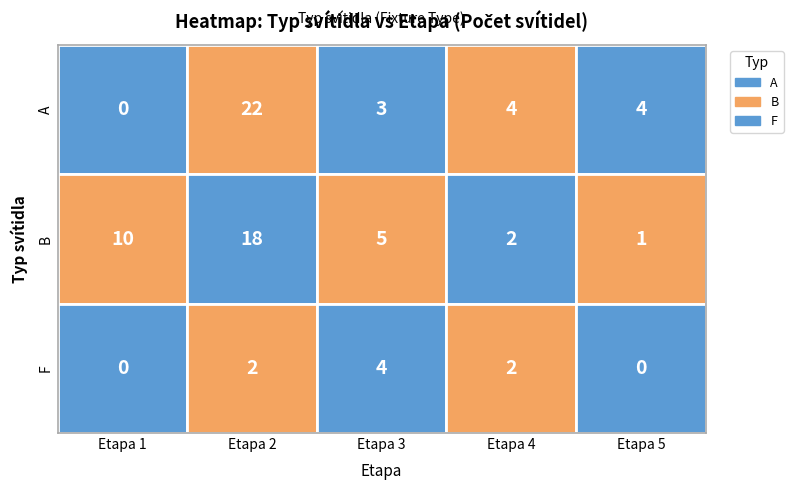

At which category is the sum across all series the highest?

2